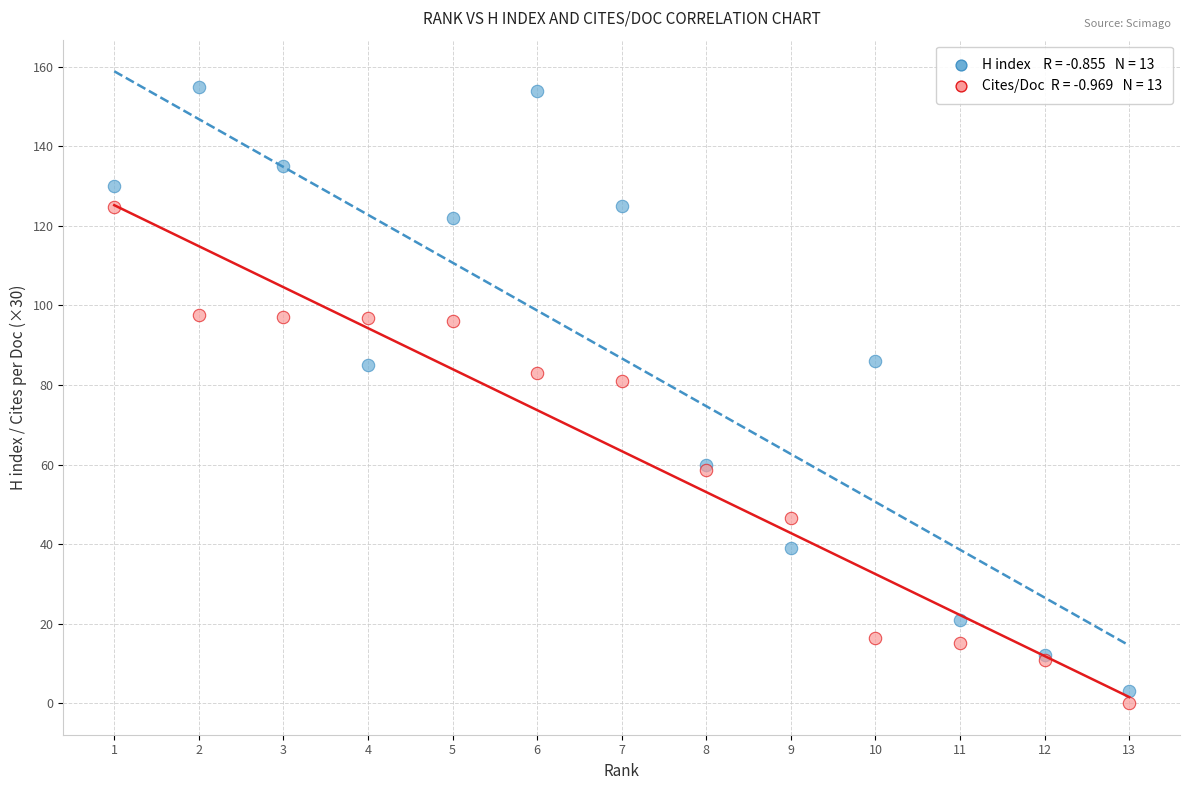

Across all series, what Y value is closest to 77?

81.0